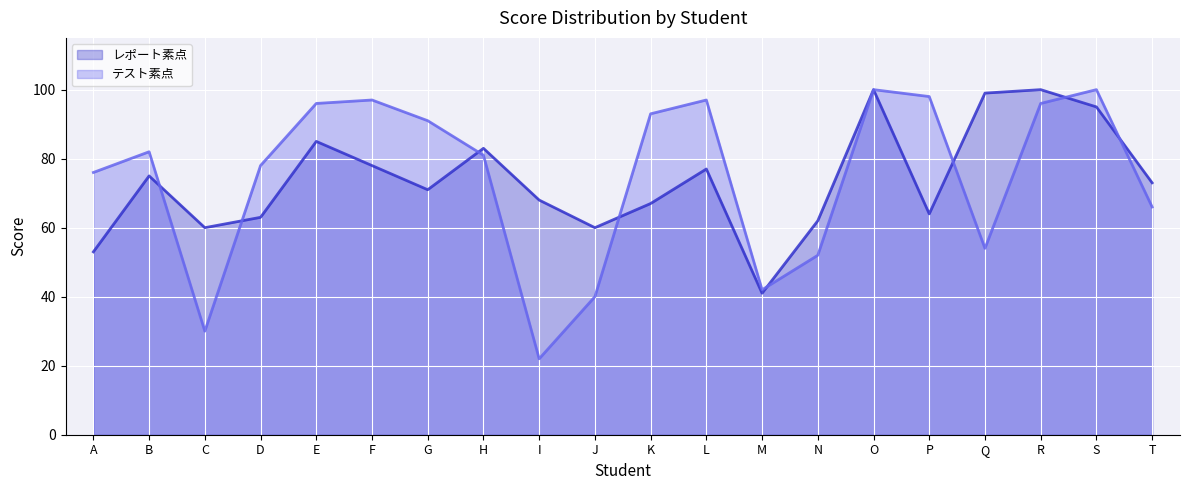

Reading right to left, extract all data points from this chart.

レポート素点: 73	95	100	99	64	100	62	41	77	67	60	68	83	71	78	85	63	60	75	53
テスト素点: 66	100	96	54	98	100	52	42	97	93	40	22	81	91	97	96	78	30	82	76